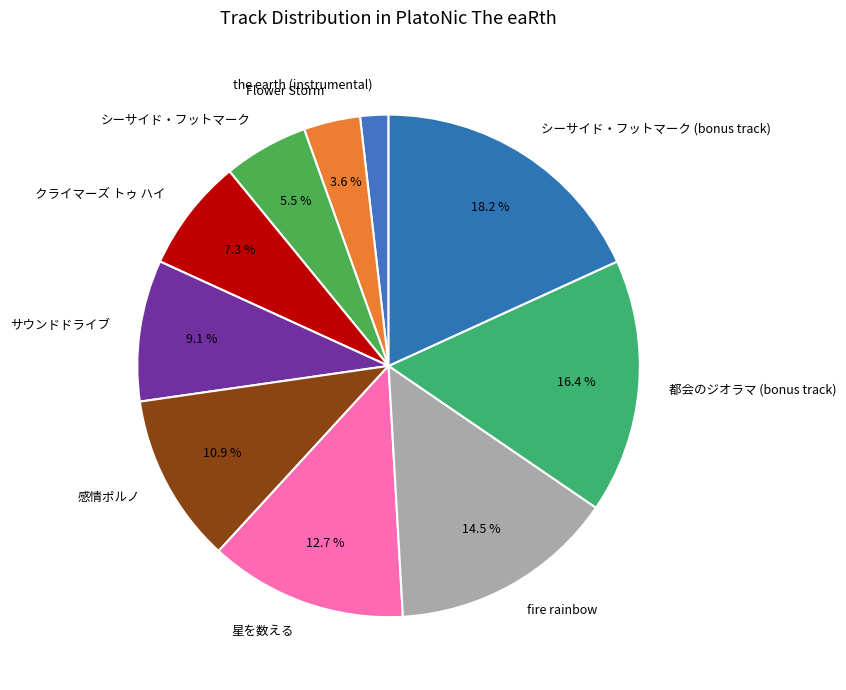

Is there any slice that represents more than half of the pie?

No